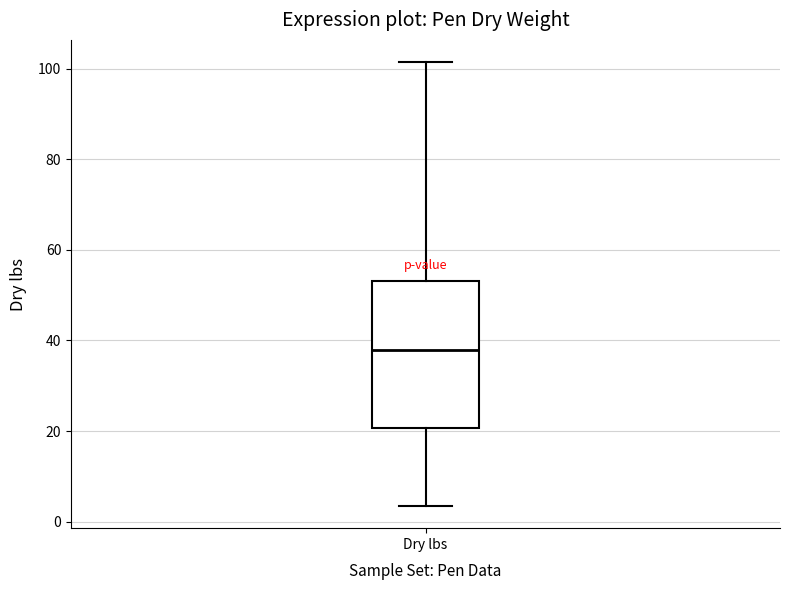

Transcribe this box plot: give where the median line is, the range the box spans, and where the two whiskers end, as read against the y-axis. The values are not printed on the chart, so give them approximately, as read against the axis.

median 38, box 20 to 54, whiskers 4 to 102